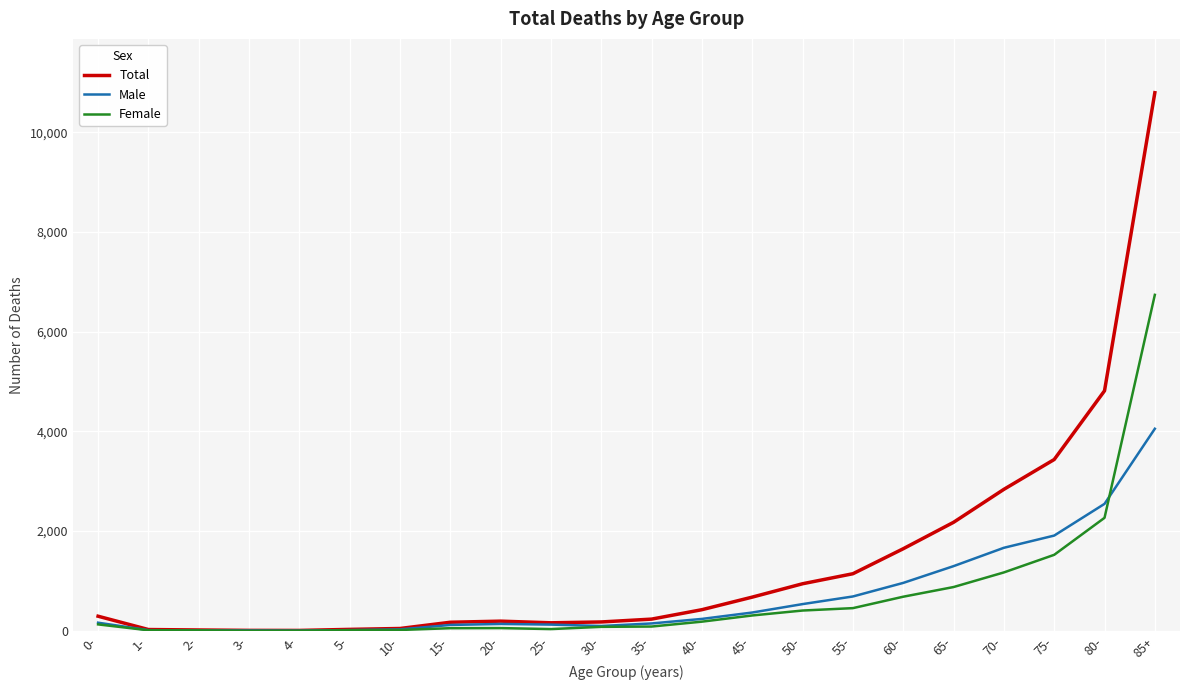

What is the minimum value for Total?

9